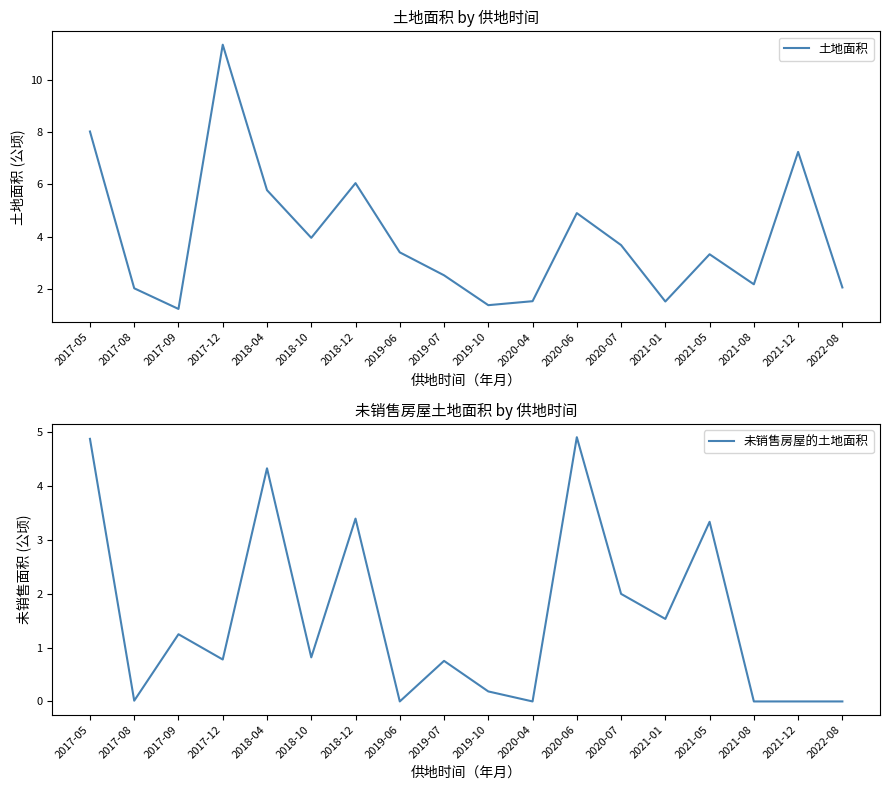

List the labels in order of 未销售房屋的土地面积 value, largest first.

2020-06, 2017-05, 2018-04, 2018-12, 2021-05, 2020-07, 2021-01, 2017-09, 2018-10, 2017-12, 2019-07, 2019-10, 2017-08, 2019-06, 2020-04, 2021-08, 2021-12, 2022-08